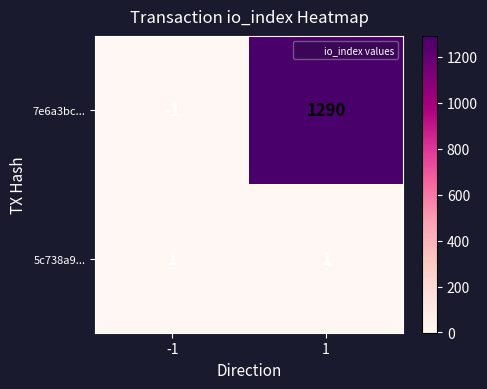

At which category is the sum across all series the highest?

1